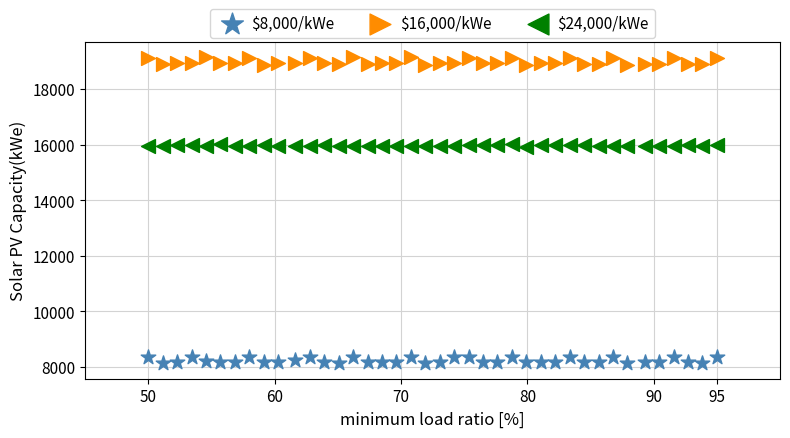

Across all data points, what is the range of X values (max minus min)?

45.0